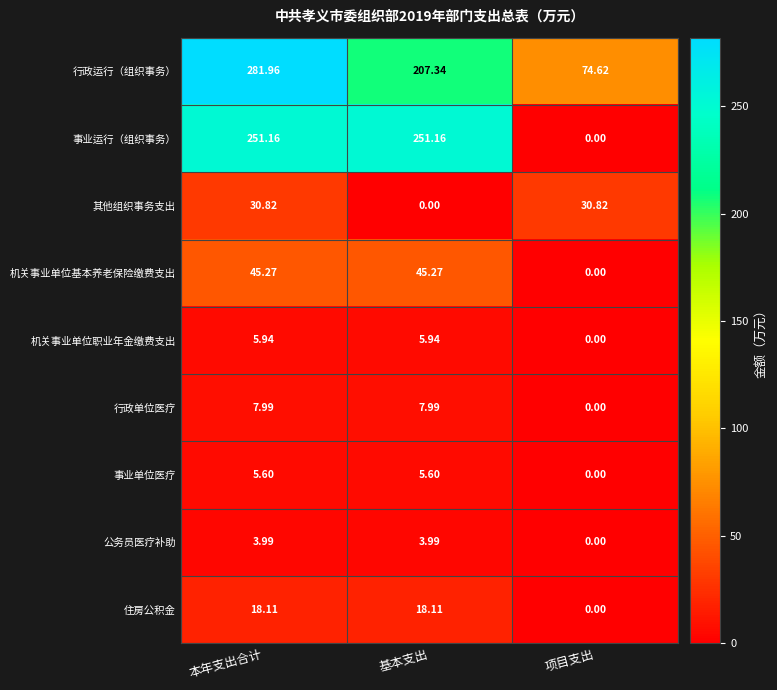

Which category has the highest value across all series?

本年支出合计